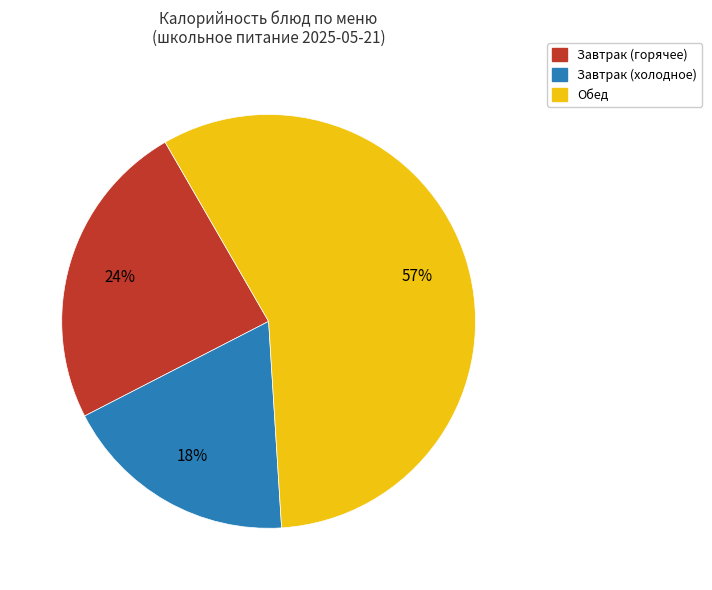

Combined, do Завтрак (холодное) and Обед account for over 50%?

Yes